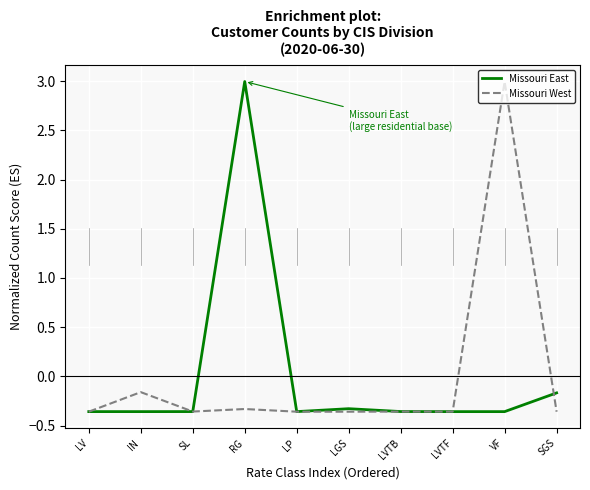

Is it true that Missouri East equals -0.5 at IN?

False